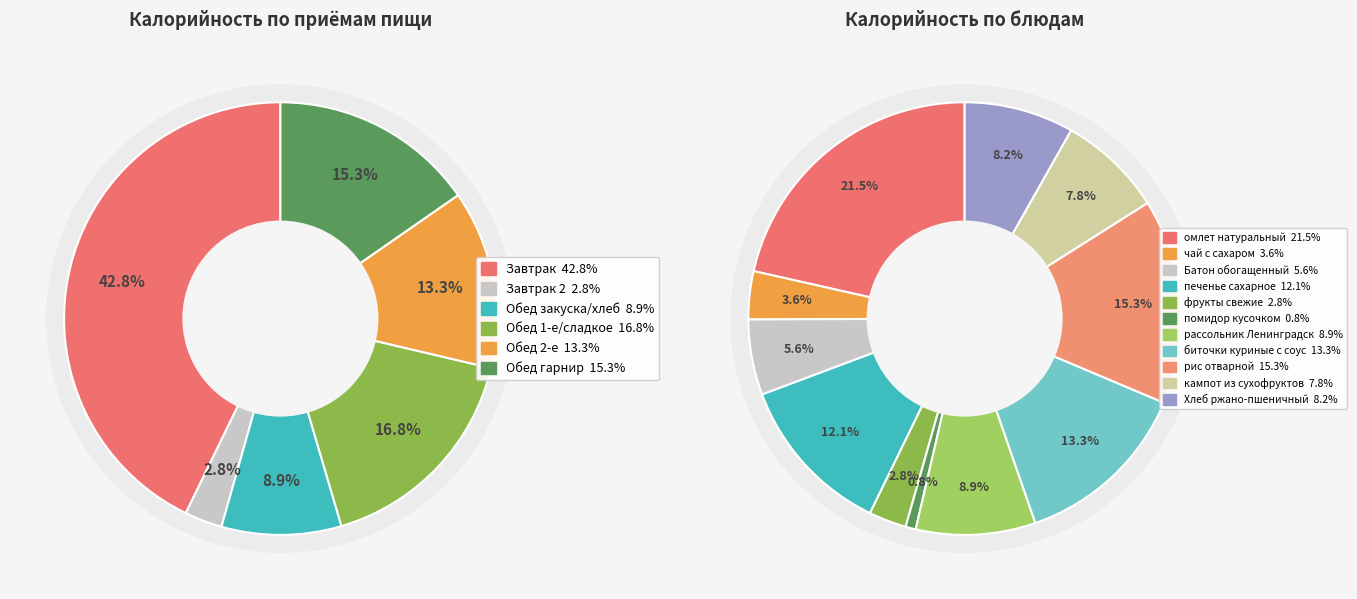

What is the ratio of the value at Хлеб ржано-пшеничный to the value at Батон обогащенный?

1.5